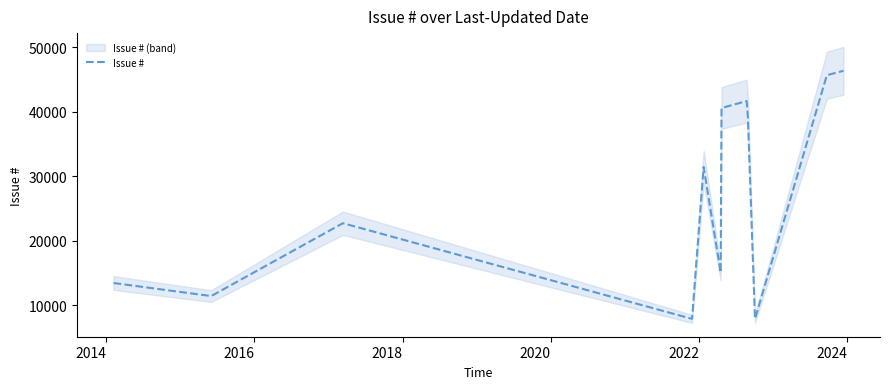

Does the chart have visible grid lines?

No